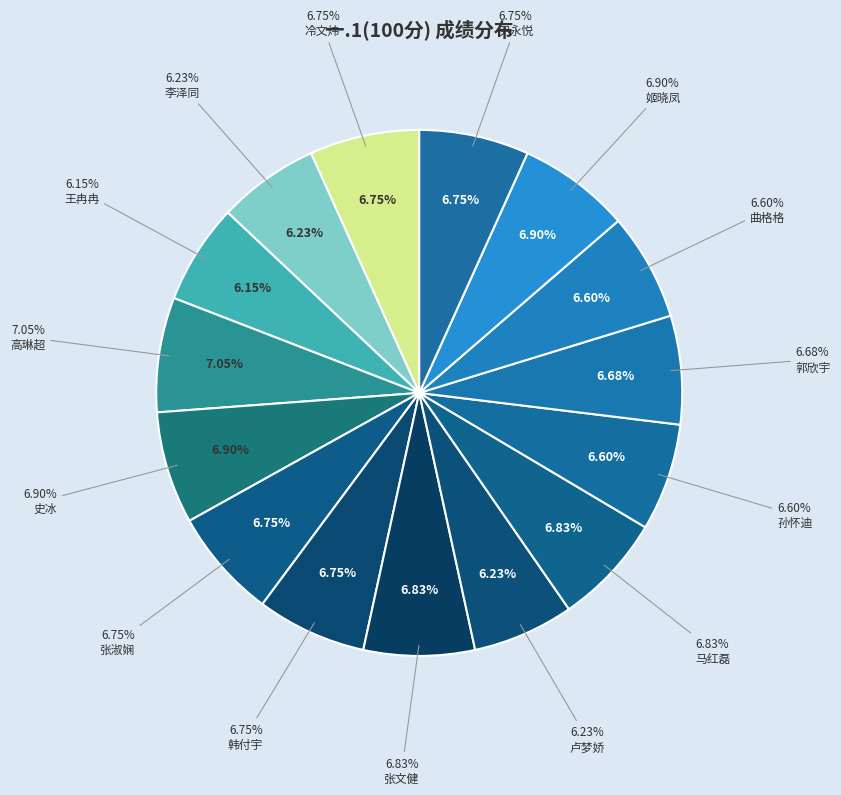

Is there any slice that represents more than half of the pie?

No